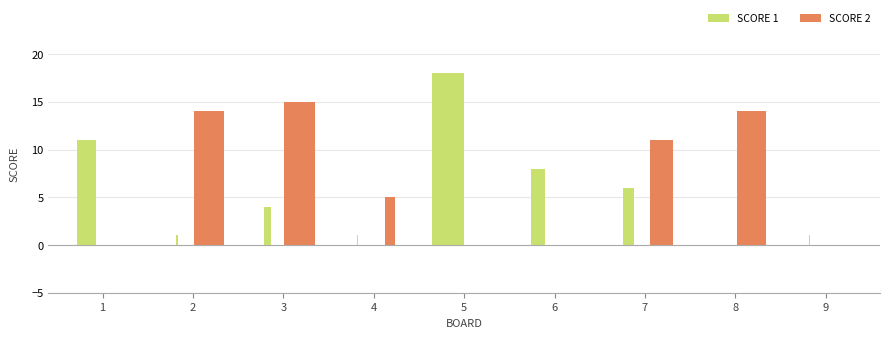

What is the sum of all Score 1 values?

50